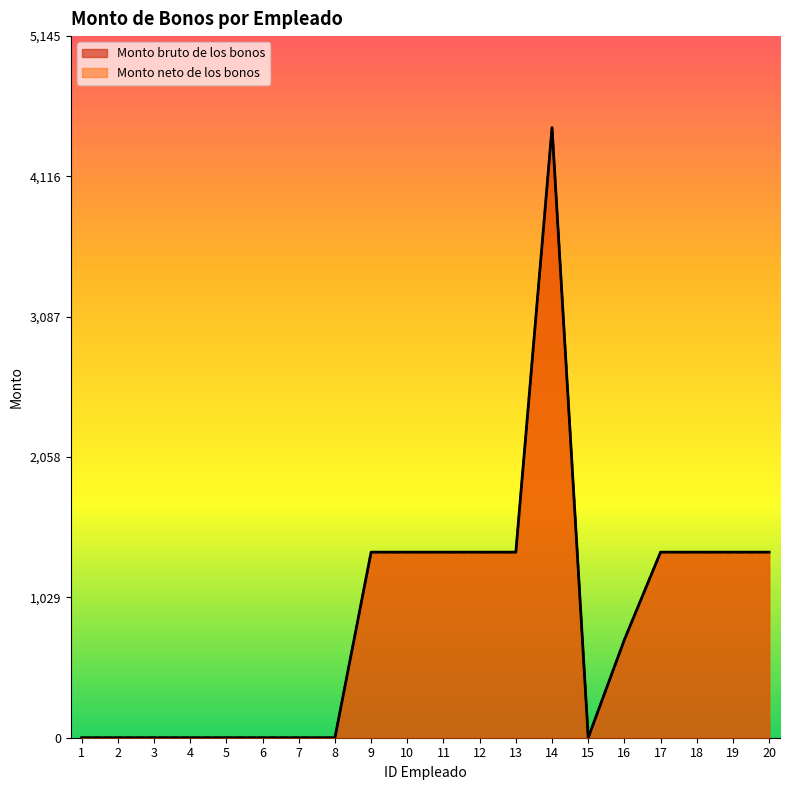

Reading left to right, transcribe all the data shown in this chart.

Monto bruto de los bonos: 0.0	0.0	0.0	0.0	0.0	0.0	0.0	0.0	1361.0	1361.0	1361.0	1361.0	1361.0	4474.3	0.0	719.0	1361.0	1361.0	1361.0	1361.0
Monto neto de los bonos: 0.0	0.0	0.0	0.0	0.0	0.0	0.0	0.0	1361.0	1361.0	1361.0	1361.0	1361.0	4474.3	0.0	719.0	1361.0	1361.0	1361.0	1361.0